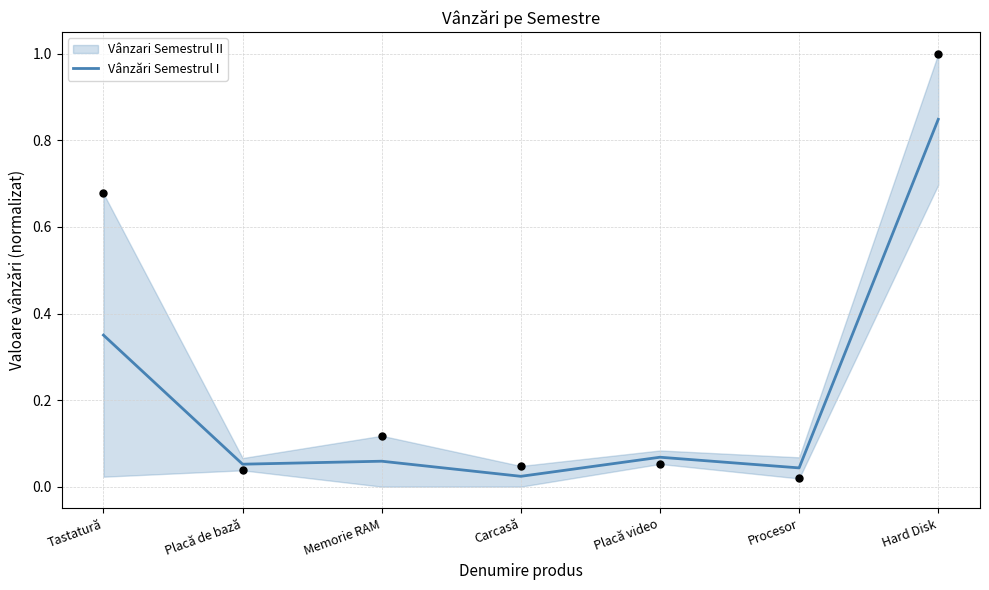

Which has a higher value, Placă de bază or Carcasă?

Placă de bază